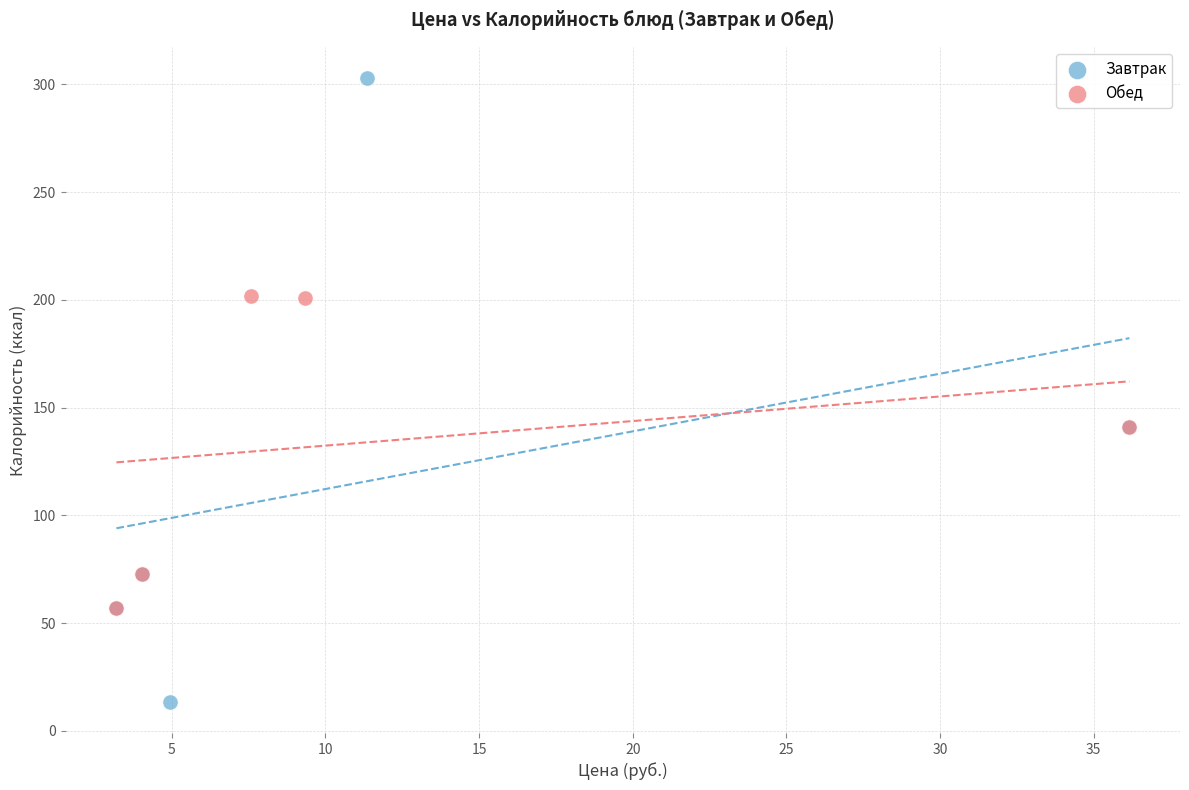

Which series contains the highest Y value?

Завтрак